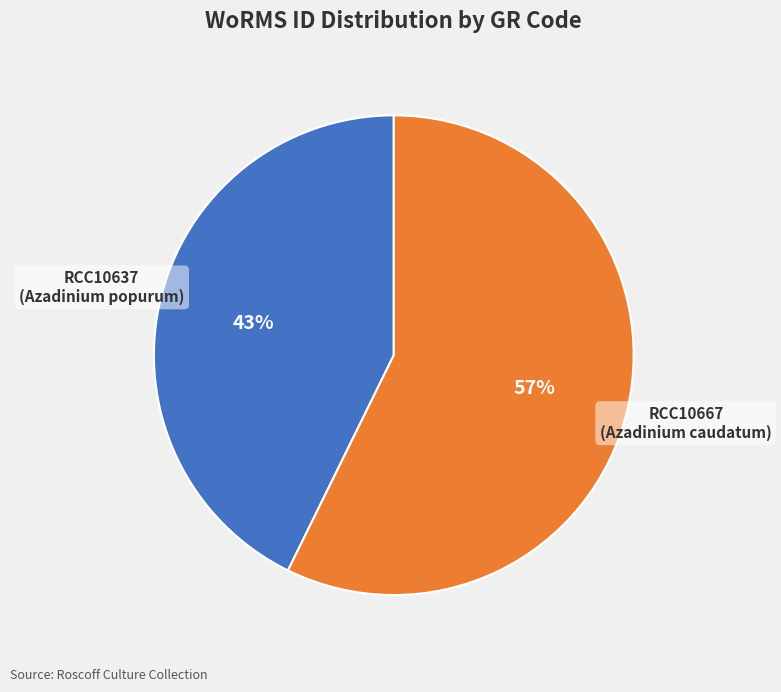

Does RCC10637 (Azadinium popurum) account for over 50% of the chart?

No